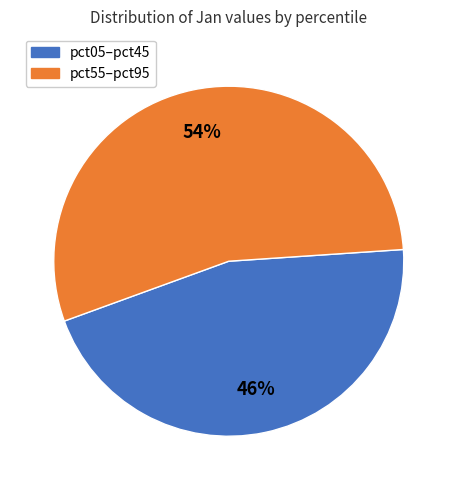

Is there a majority slice in this chart?

Yes